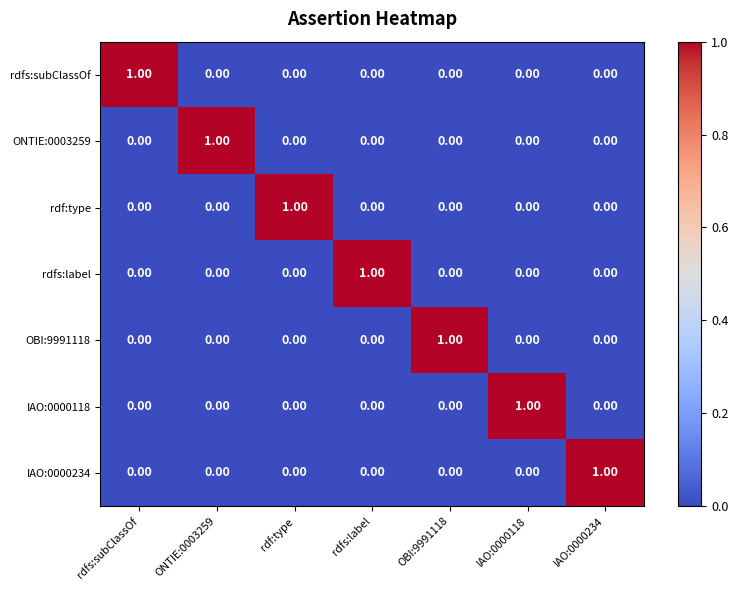

Count the number of categories in the chart.

7